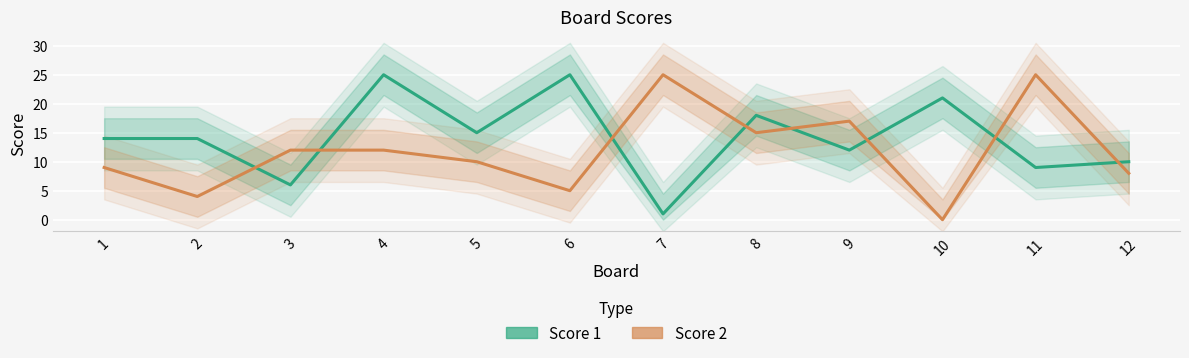

What is the difference between the highest and lowest values at 9?

5